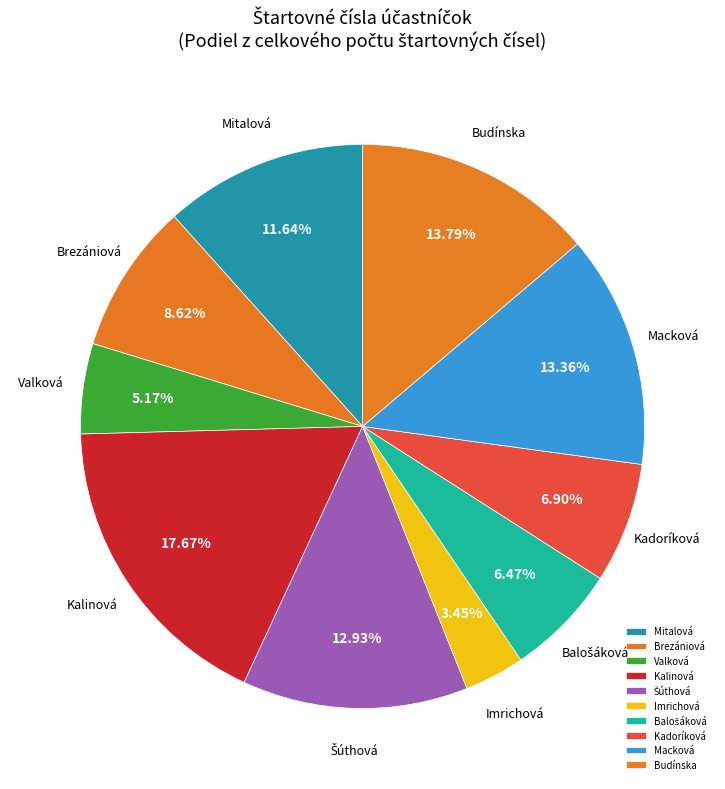

Is there a majority slice in this chart?

No